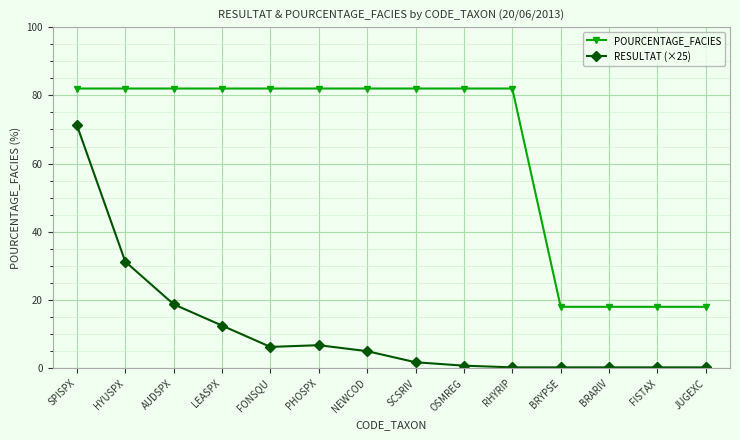

Rank the series by their average value, from lowest to highest.

RESULTAT (×25), POURCENTAGE_FACIES